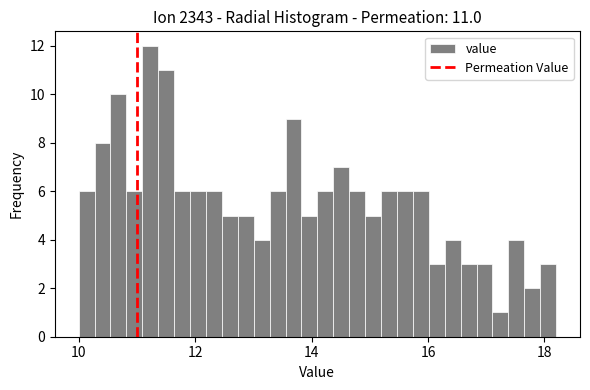

Around what value on the x-axis is the tallest bar? Give the approximate position of its centre, as read against the axis.

11.2